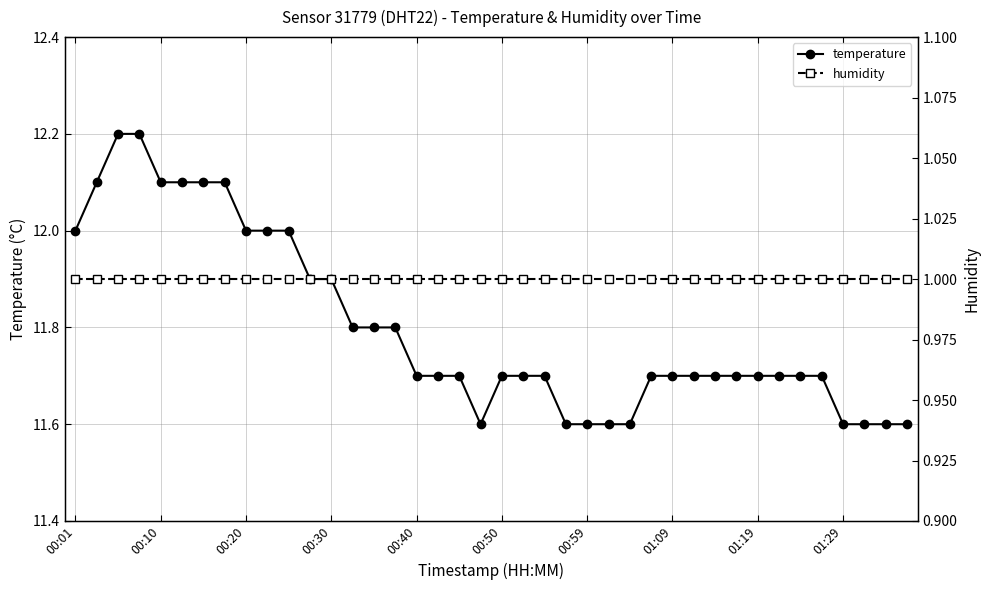

Rank the series by their maximum value, from highest to lowest.

temperature, humidity